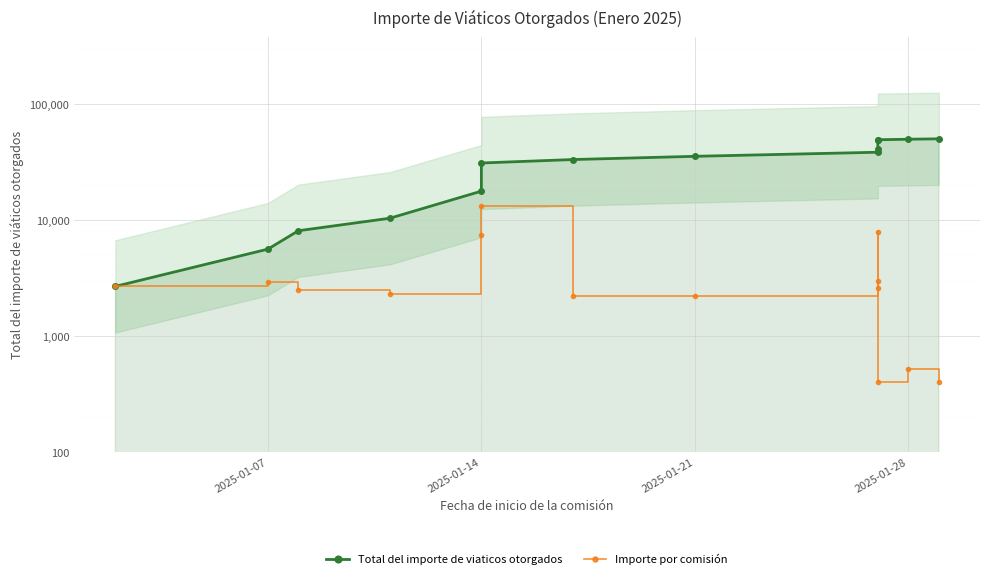

How many lines are shown in the chart?

2